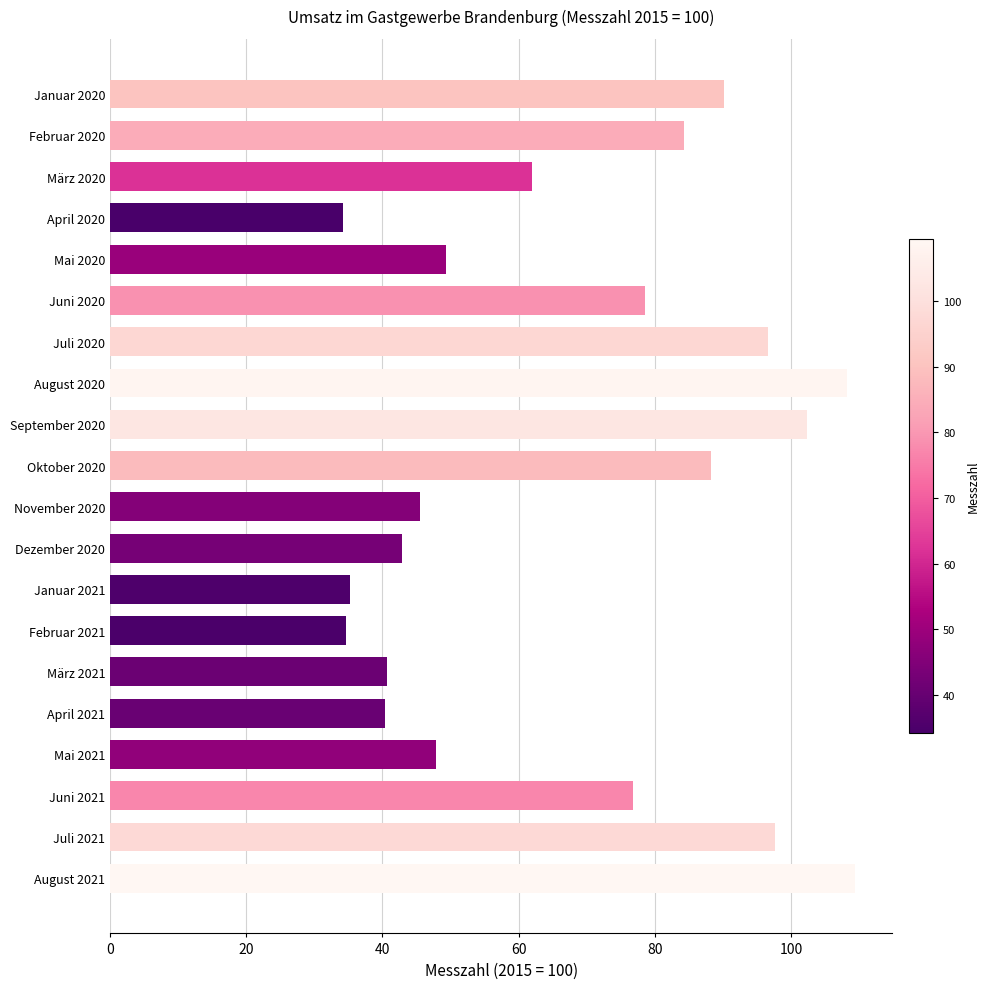

Are the bars horizontal?

Yes